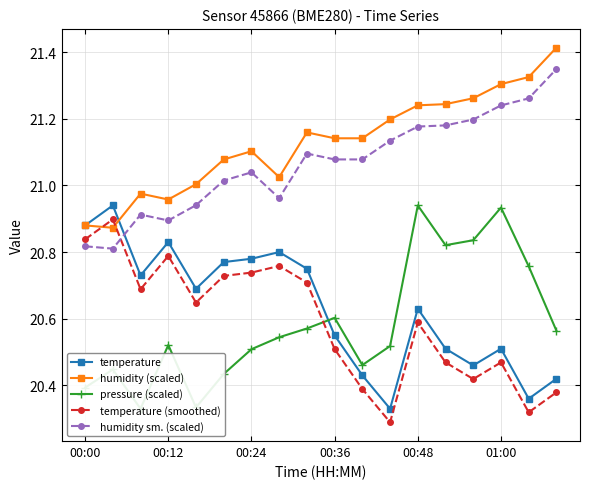

Rank the series by their maximum value, from lowest to highest.

temperature (smoothed), temperature, pressure (scaled), humidity sm. (scaled), humidity (scaled)